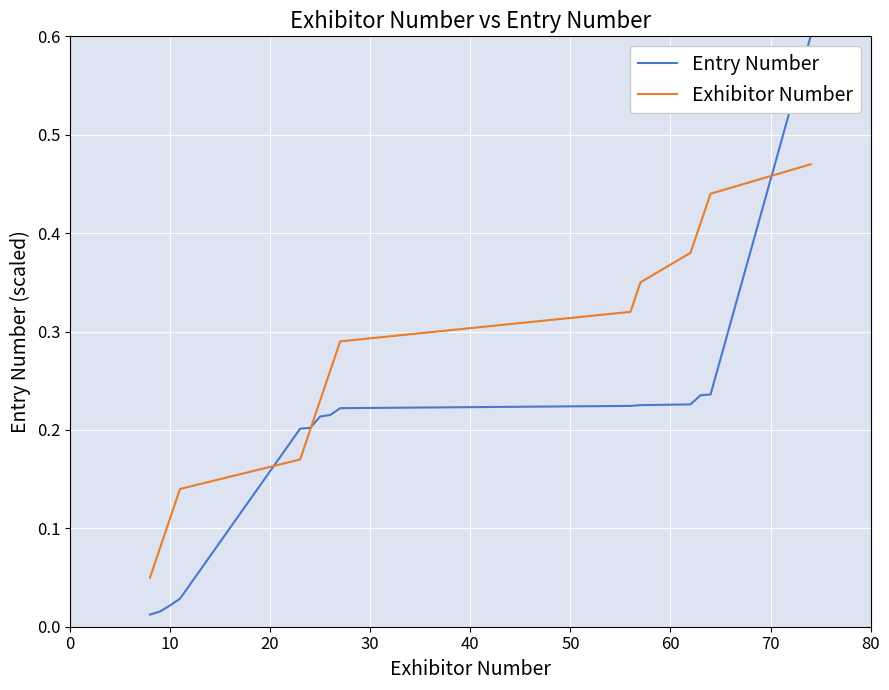

True or false: Exhibitor Number has more than 2 points higher than both neighbors.

False